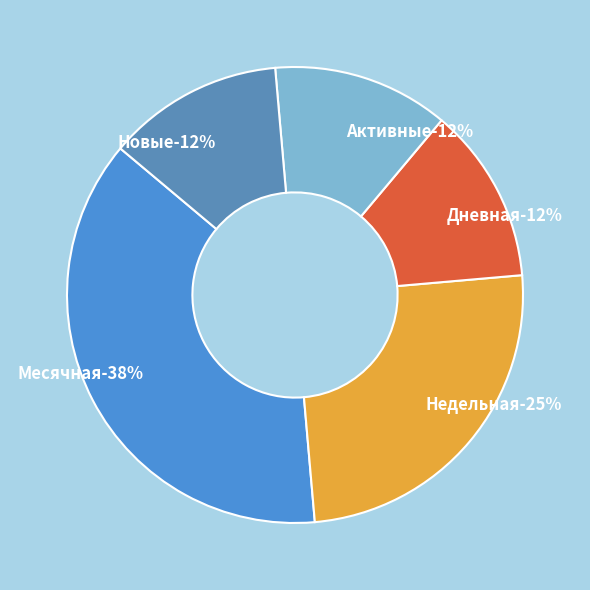

What percentage do Активные and Недельная together represent?

37.5%